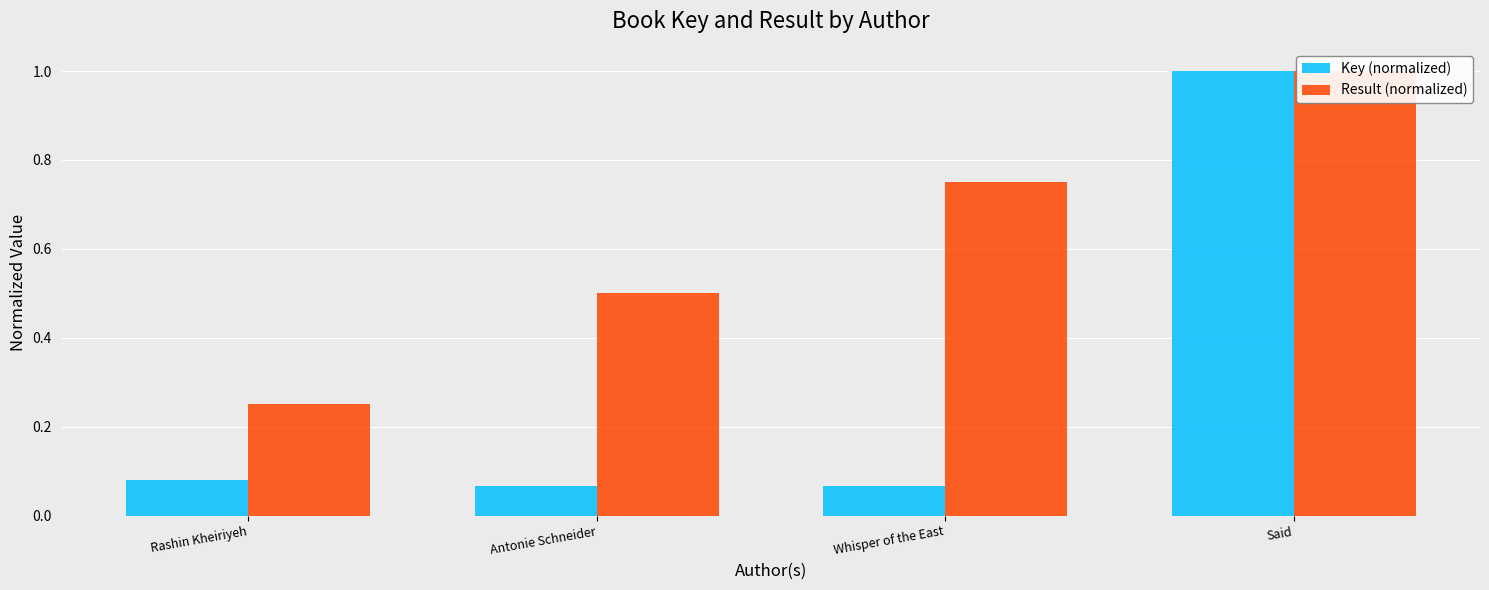

Rank the series at Antonie Schneider from lowest to highest value.

Key (normalized), Result (normalized)